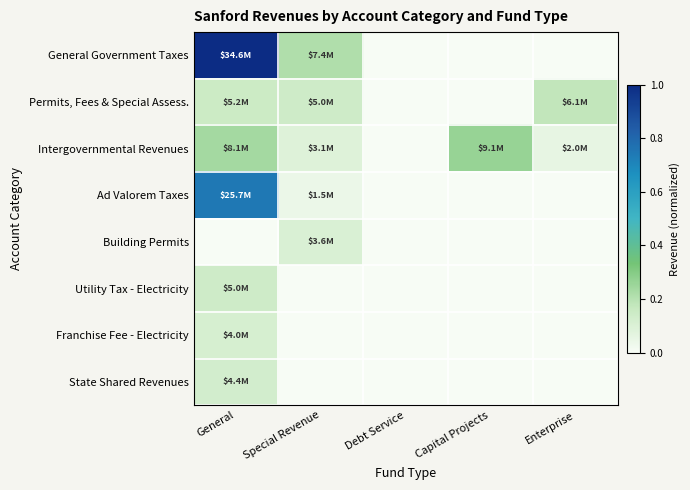

At how many categories does at least one series exceed 0?

4